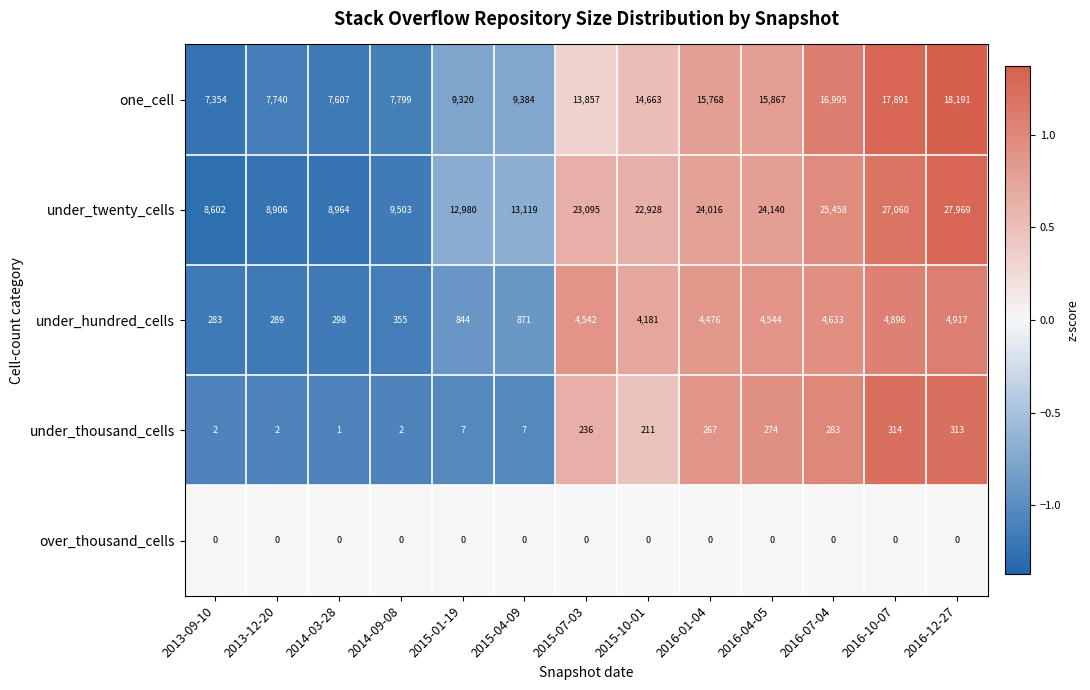

Which series has the widest spread of values?

under_twenty_cells